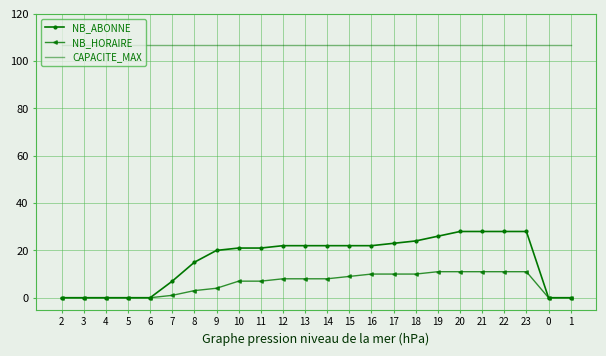

What is the greatest value displayed?

107